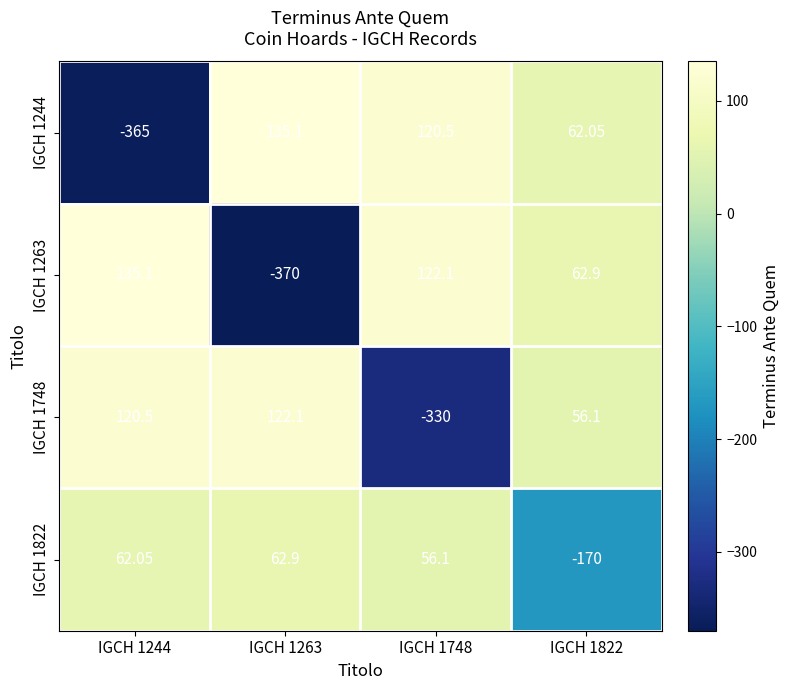

How many positive values does the IGCH 1748 series have?

3